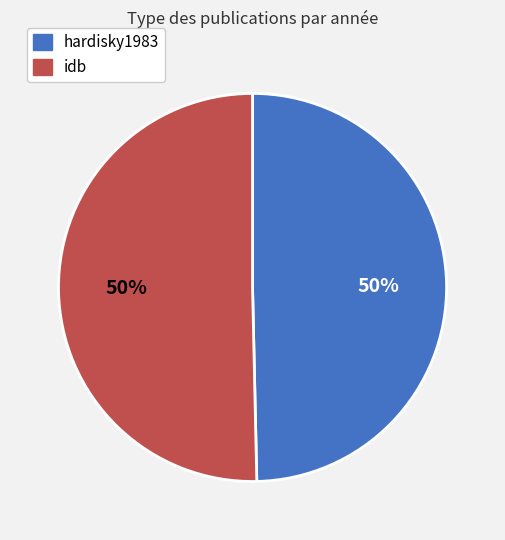

What percentage is the idb slice, to the nearest percent?

50%